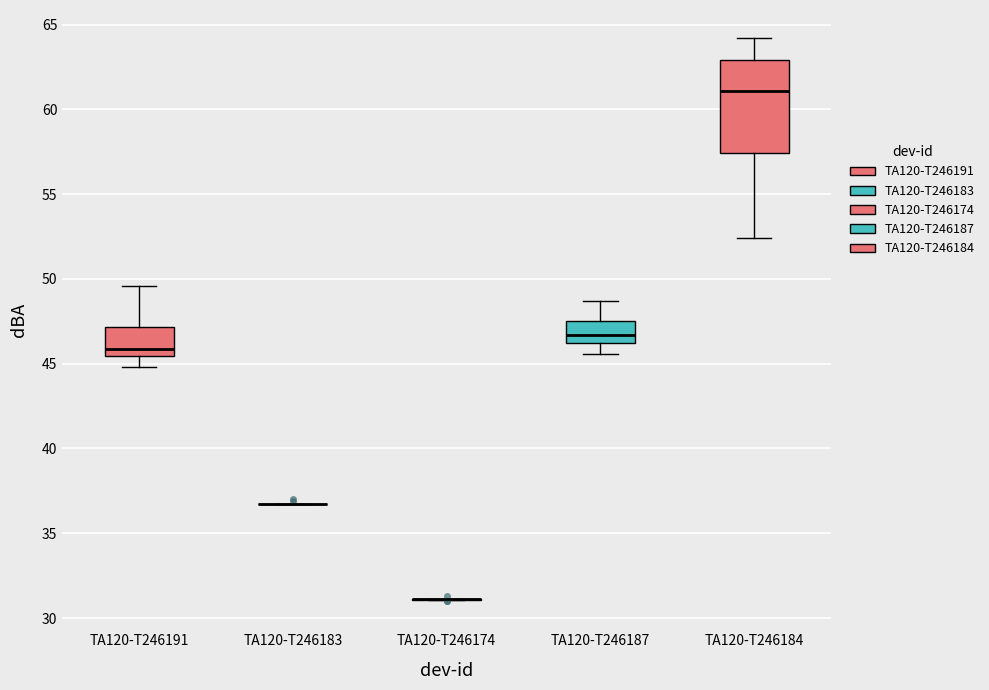

Reading left to right, read every box against the y-axis: the position of its median line, the range the box covers, and the ends of its whiskers. The values are not printed on the chart, so give them approximately, as read against the axis.

TA120-T246191: median 46.0, box 45.5 to 47.0, whiskers 45.0 to 49.5
TA120-T246183: box collapsed to a line at 36.5, whiskers 36.5 to 37.0
TA120-T246174: box collapsed to a line at 31.0, whiskers 31.0 to 31.0
TA120-T246187: median 46.5, box 46.0 to 47.5, whiskers 45.5 to 48.5
TA120-T246184: median 61.0, box 57.5 to 63.0, whiskers 52.5 to 64.0